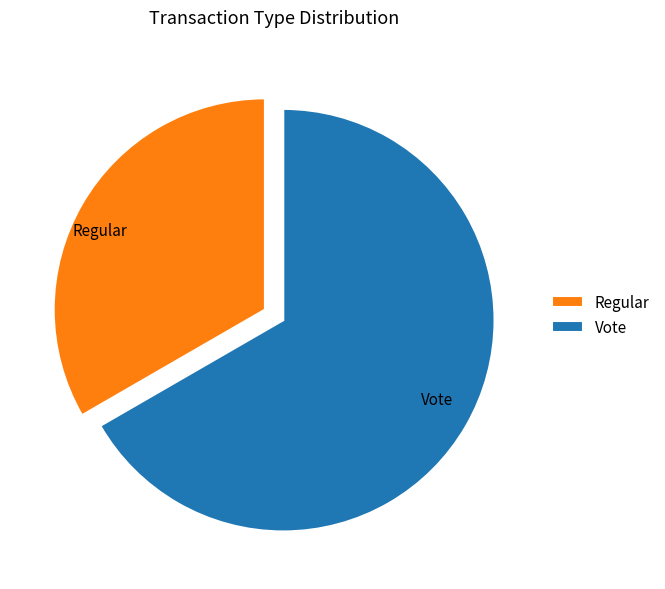

Rank the categories by value from highest to lowest.

Vote, Regular